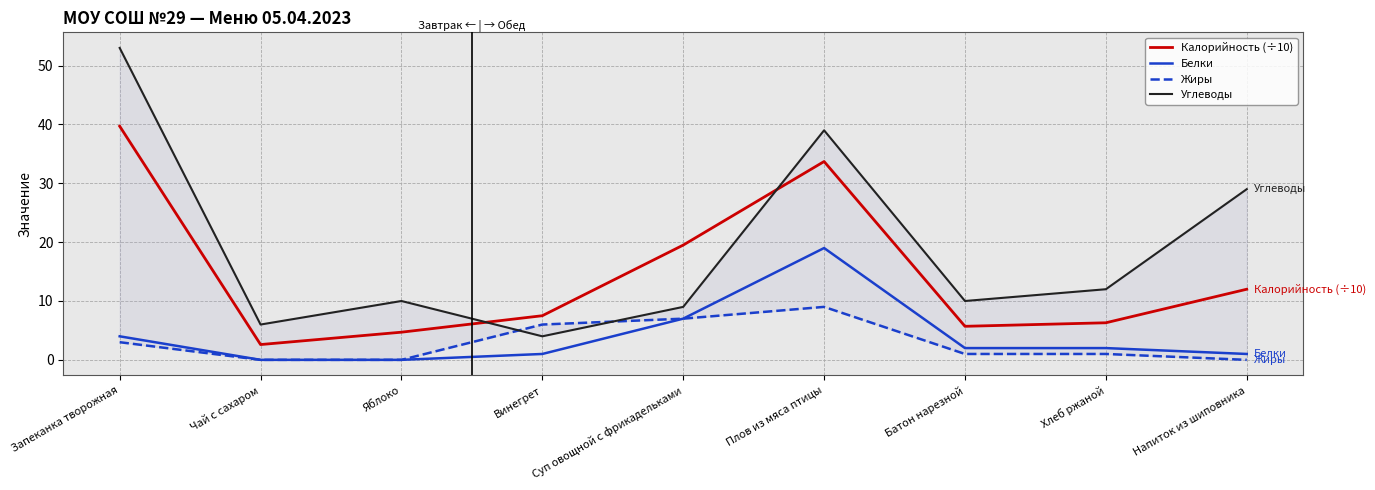

Where is the first local minimum for Углеводы?

Чай с сахаром